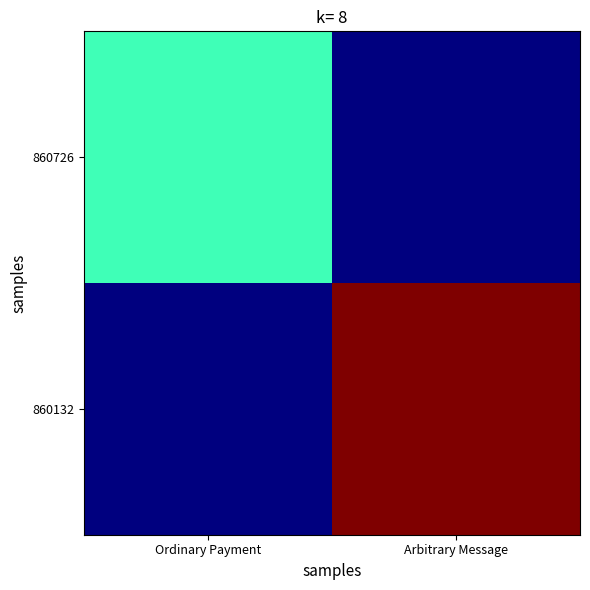

What is the difference between the highest and lowest values at Arbitrary Message?

1.0